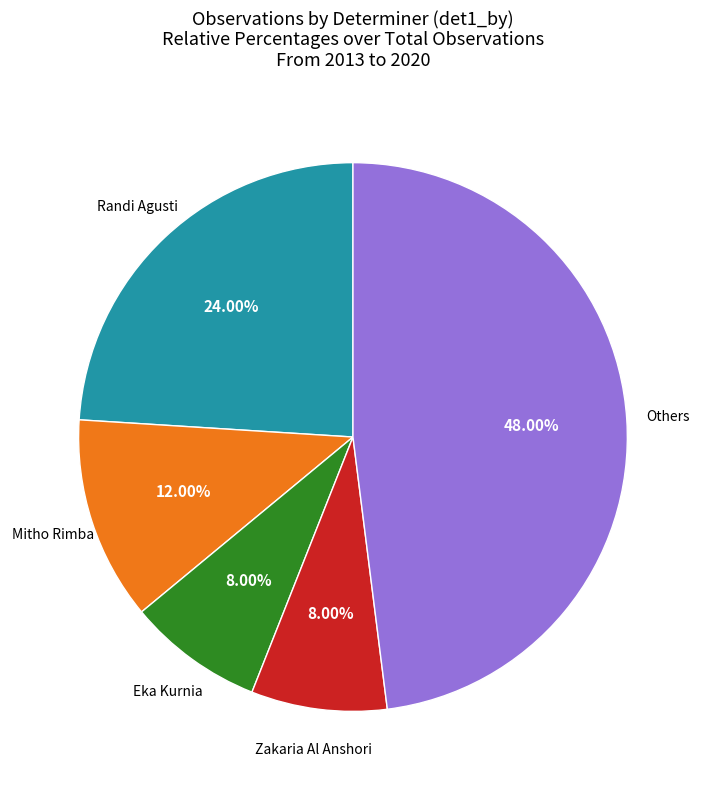

Is there a majority slice in this chart?

No